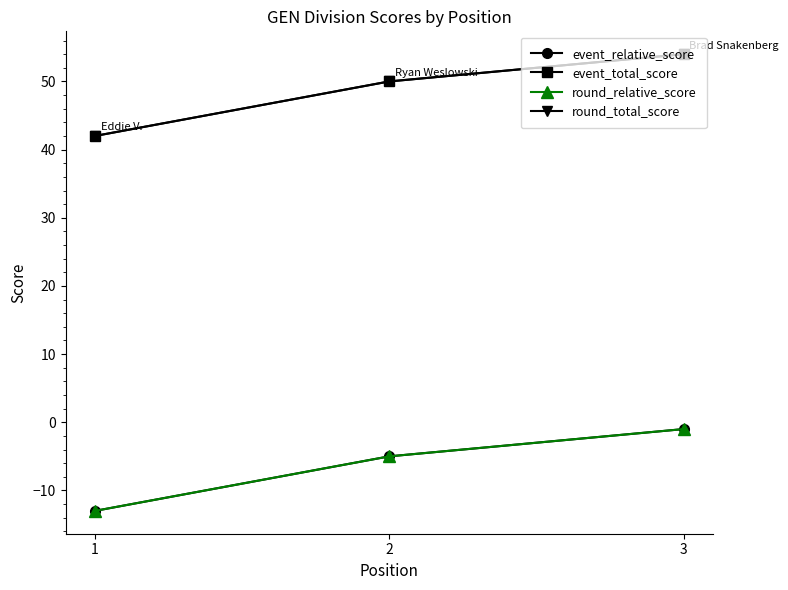

What is the sum of the round_total_score values at 1 and 3?

96